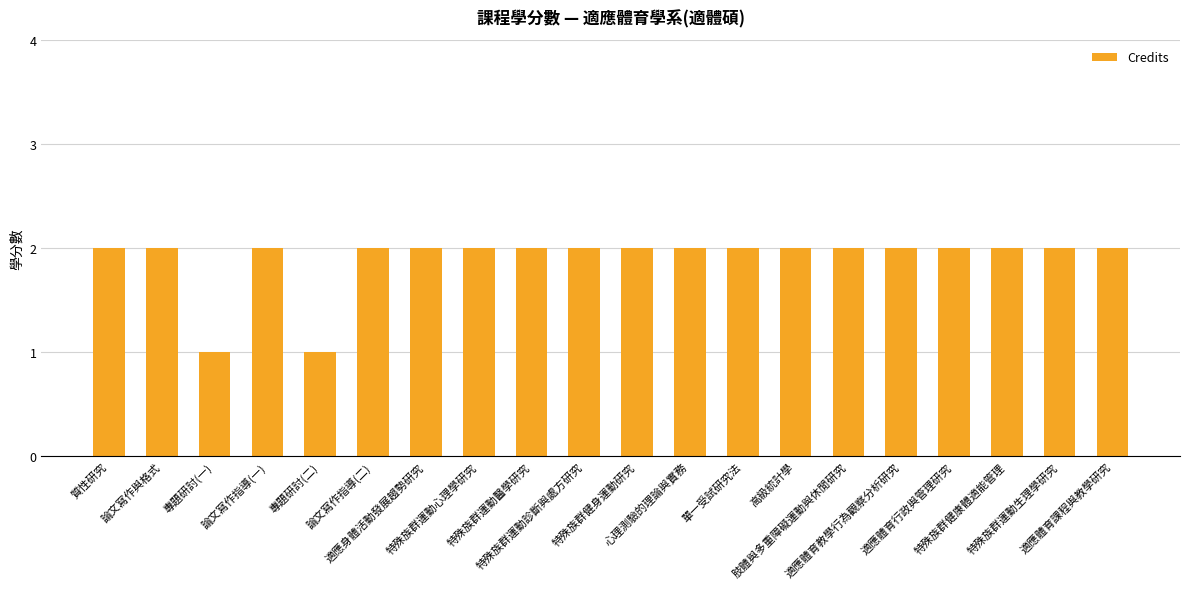

Count the number of data series in this chart.

1